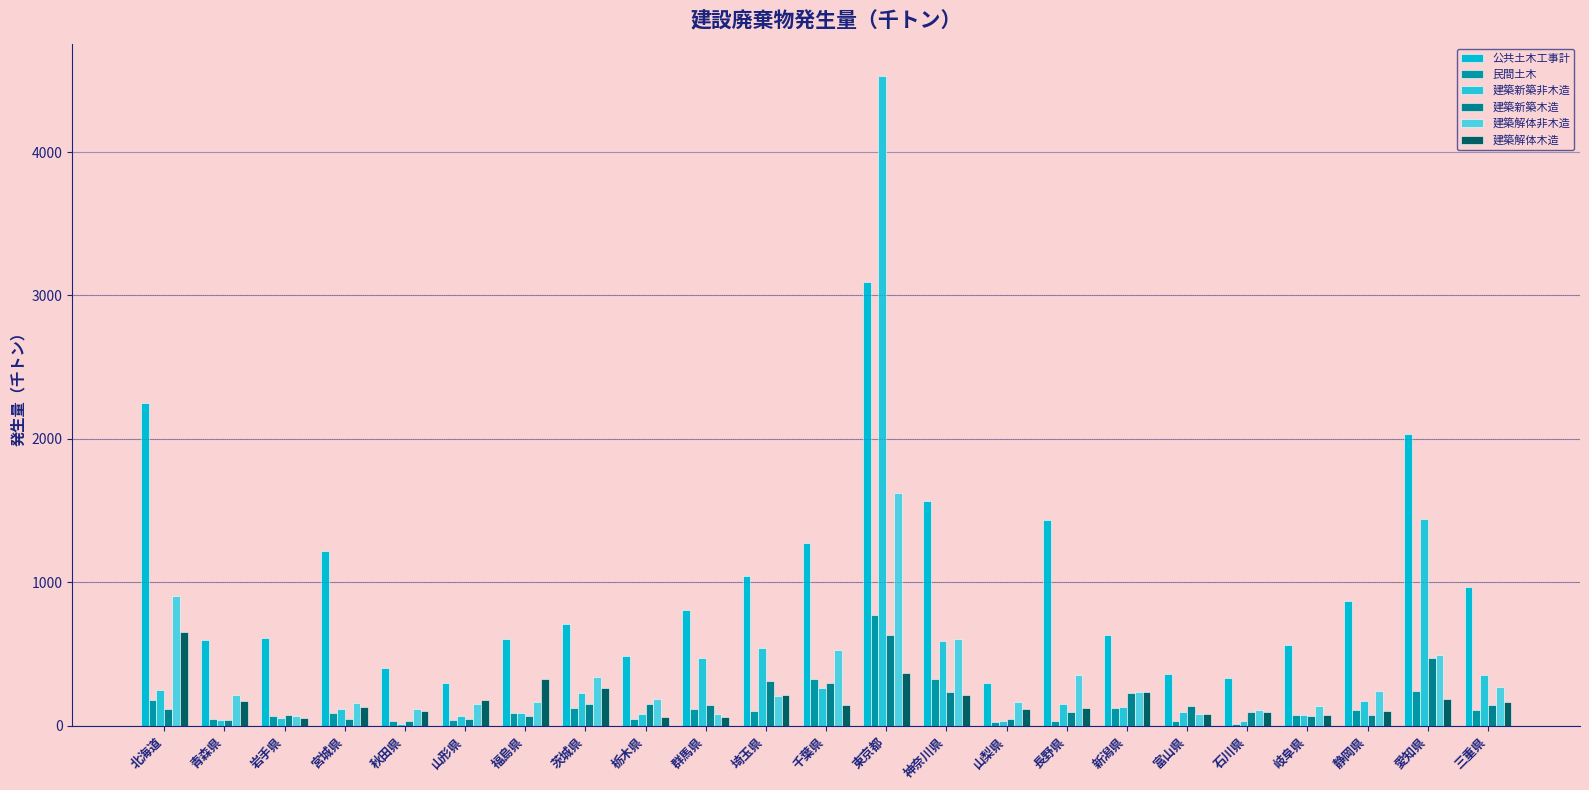

Rank the series by their maximum value, from lowest to highest.

建築新築木造, 建築解体木造, 民間土木, 建築解体非木造, 公共土木工事計, 建築新築非木造